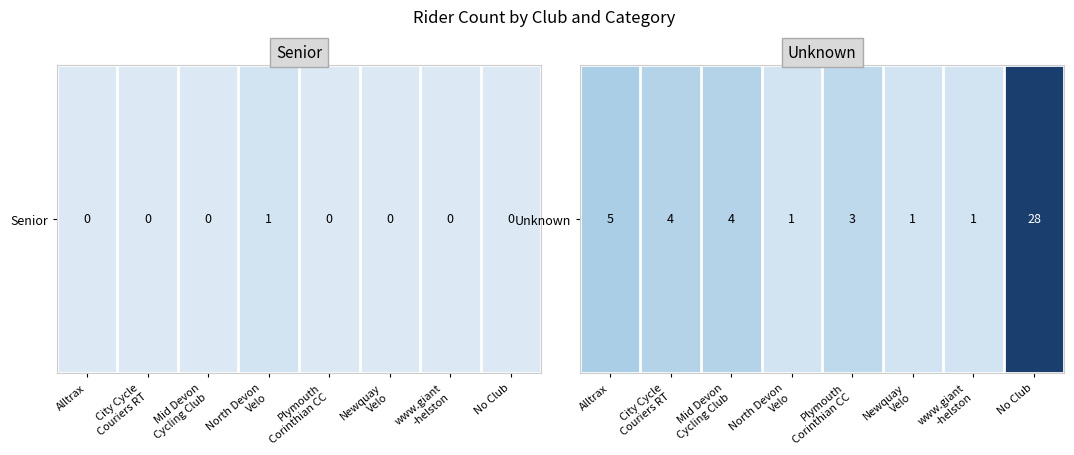

How many distinct data groups are displayed?

1